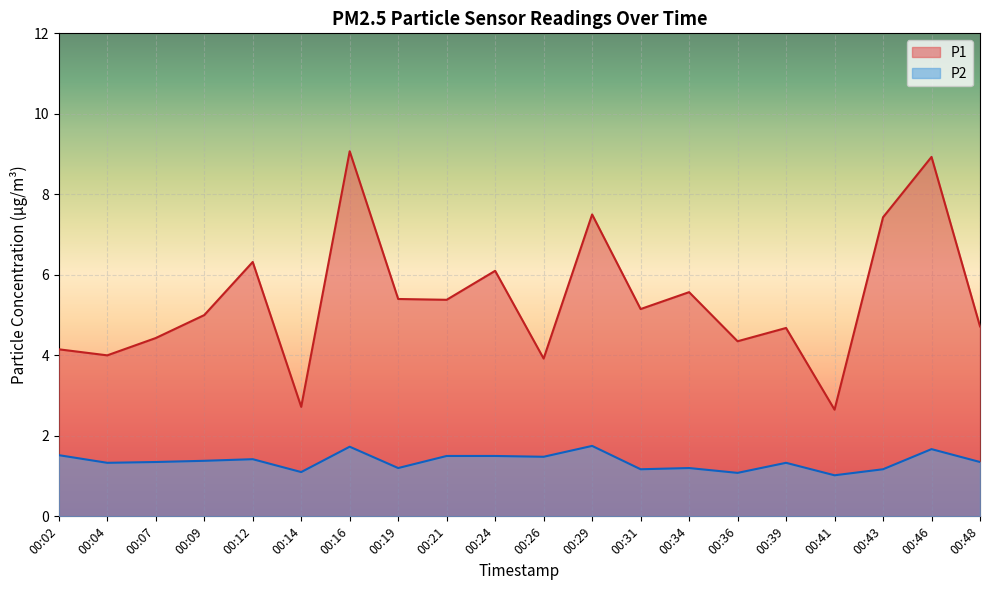

What is the smallest value displayed?

1.0